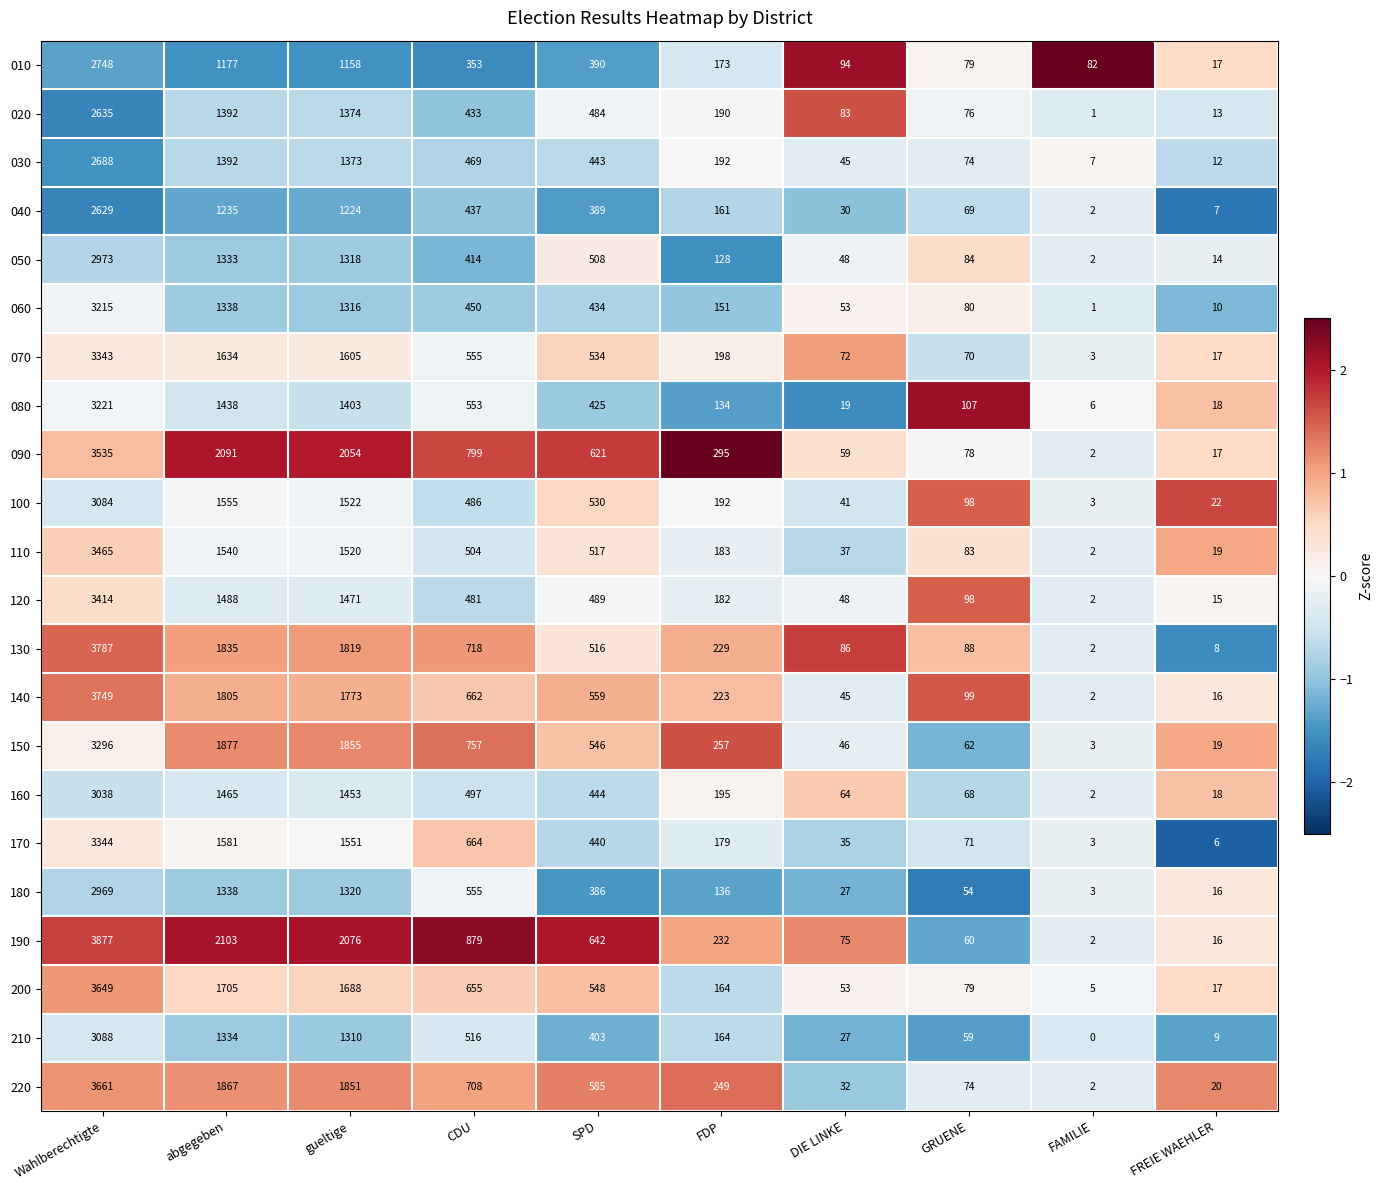

What is the difference between the highest and lowest values at abgegeben?

926